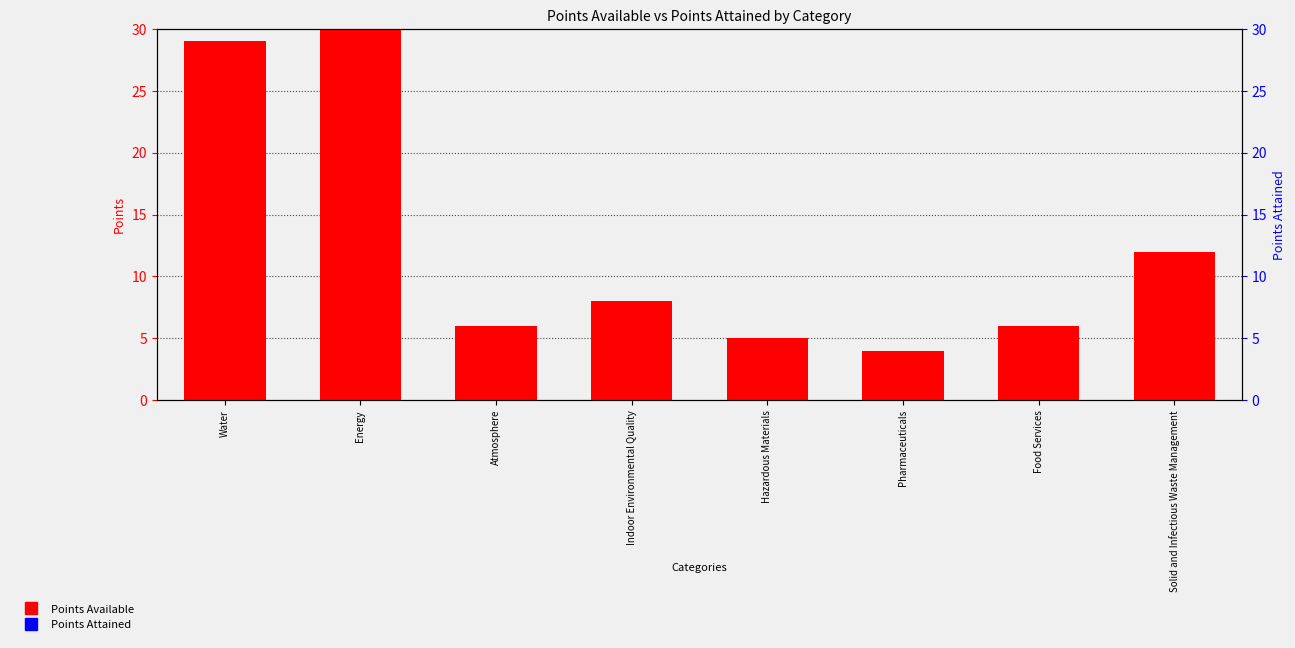

What is the label of the 7th bar from the right?

Energy